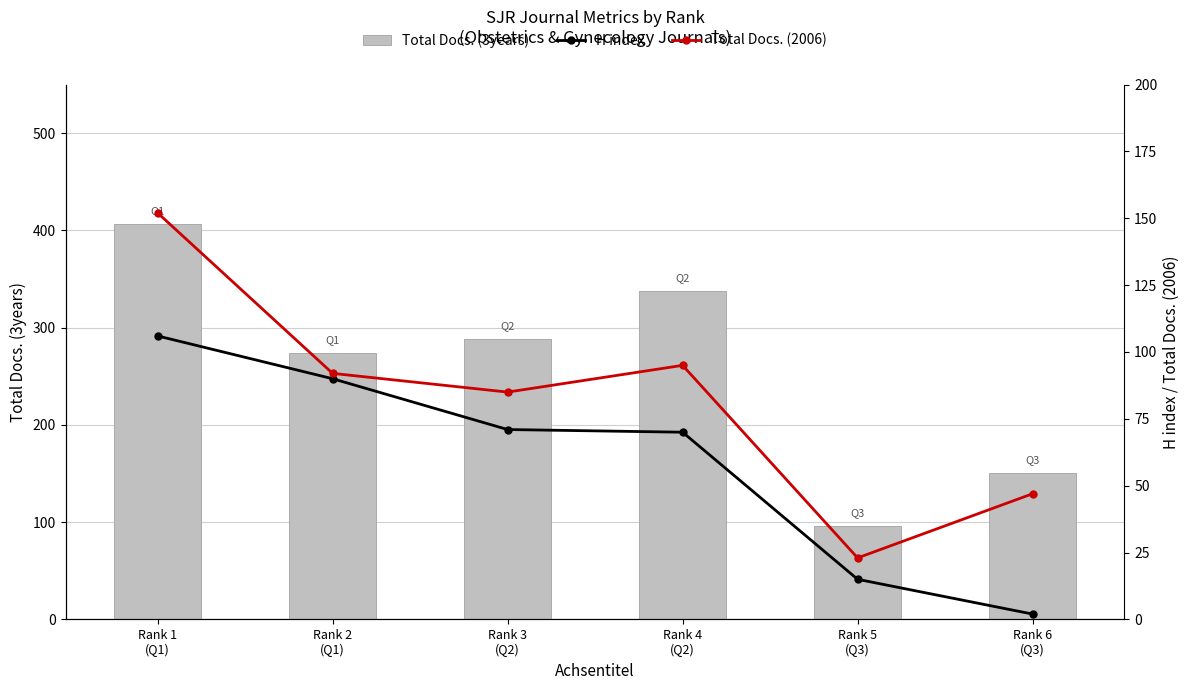

What is the label of the 6th bar from the right?

Rank 1
(Q1)